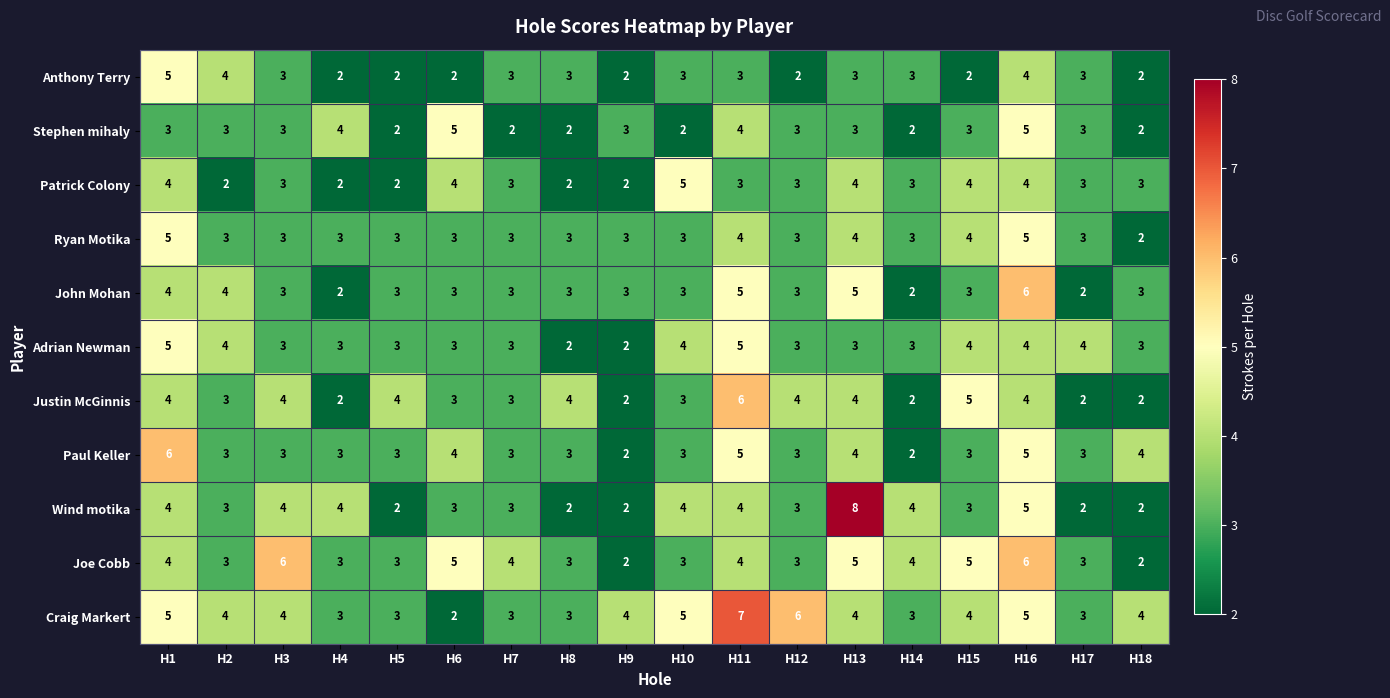

True or false: Justin McGinnis has a value of 6 at H8.

False